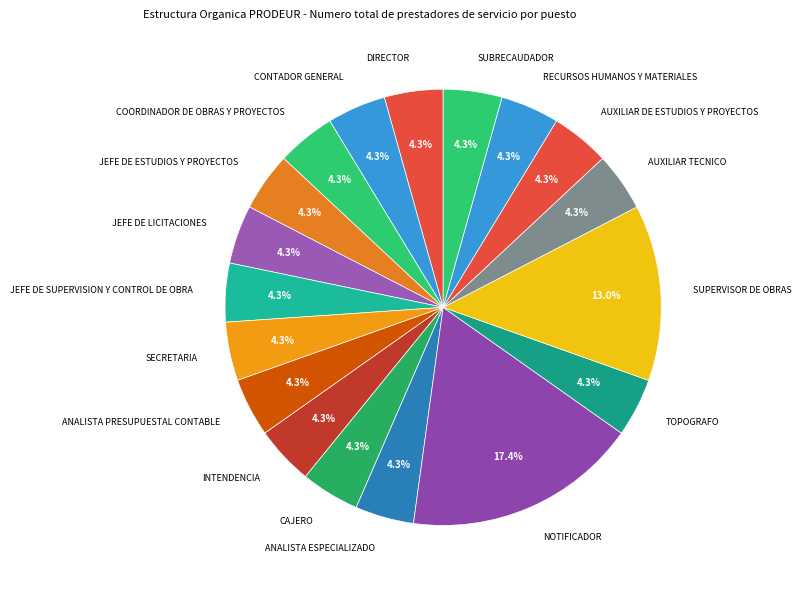

Which slice is the largest?

NOTIFICADOR